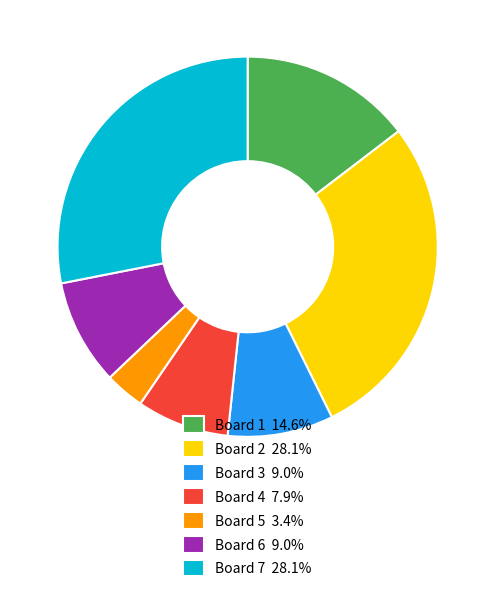

Does Board 4 7.9% represent more than half of the total?

No